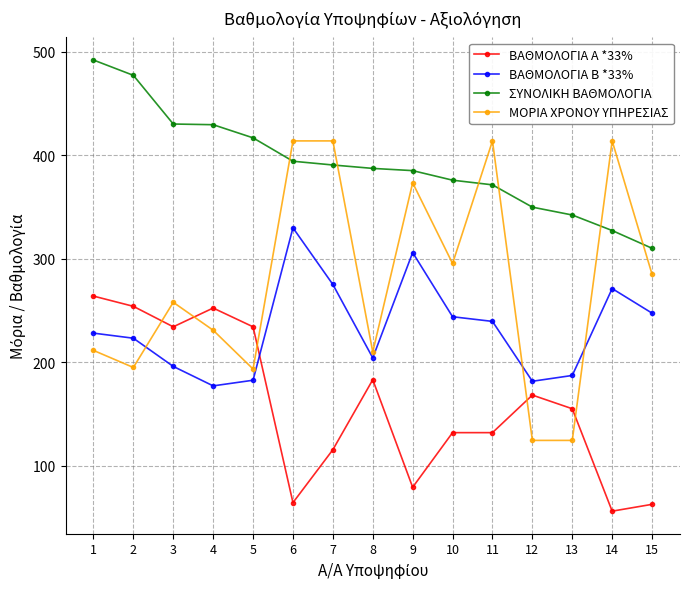

What is the greatest value displayed?

492.2